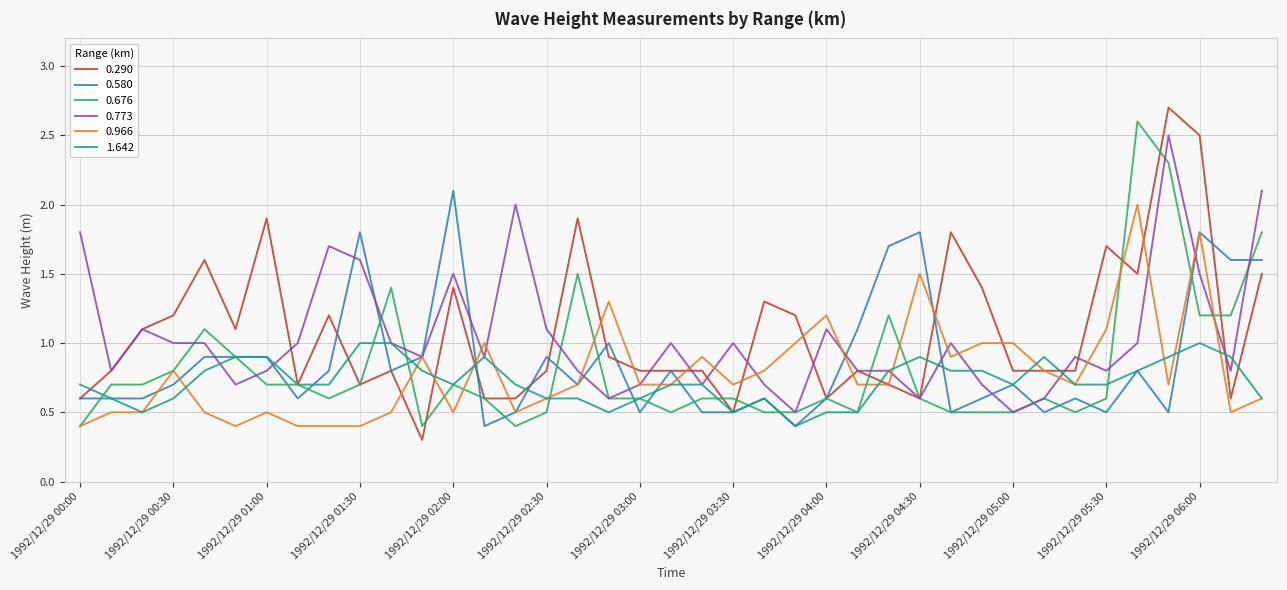

Which series has the largest range (max minus min)?

0.290